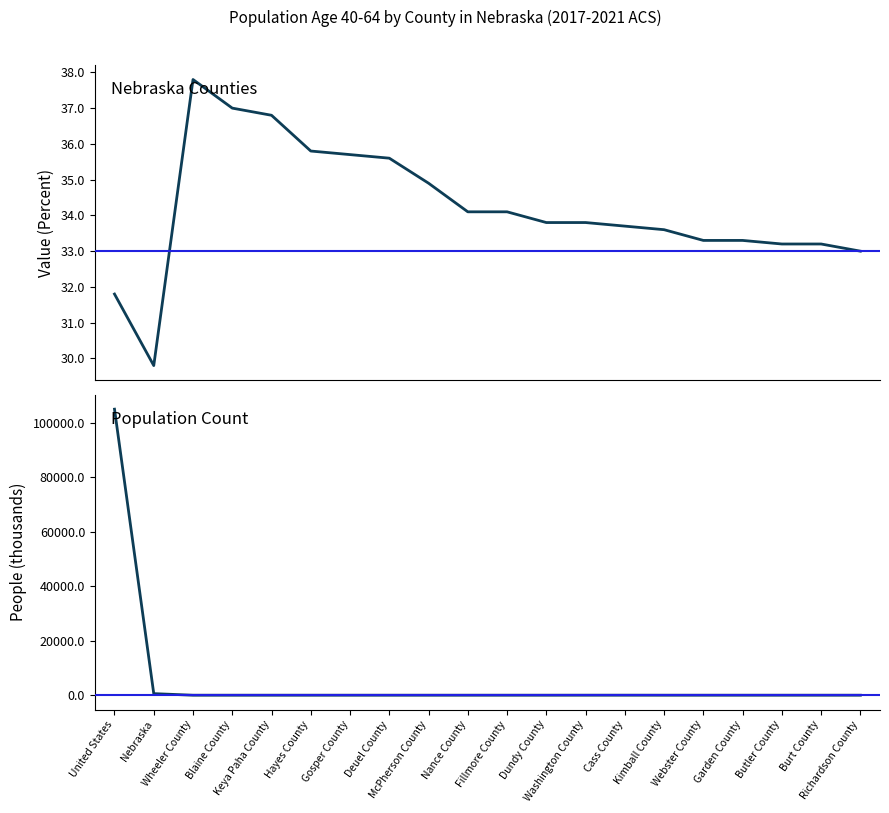

Which series has the largest total across all categories?

People (Age 40-64, thousands)